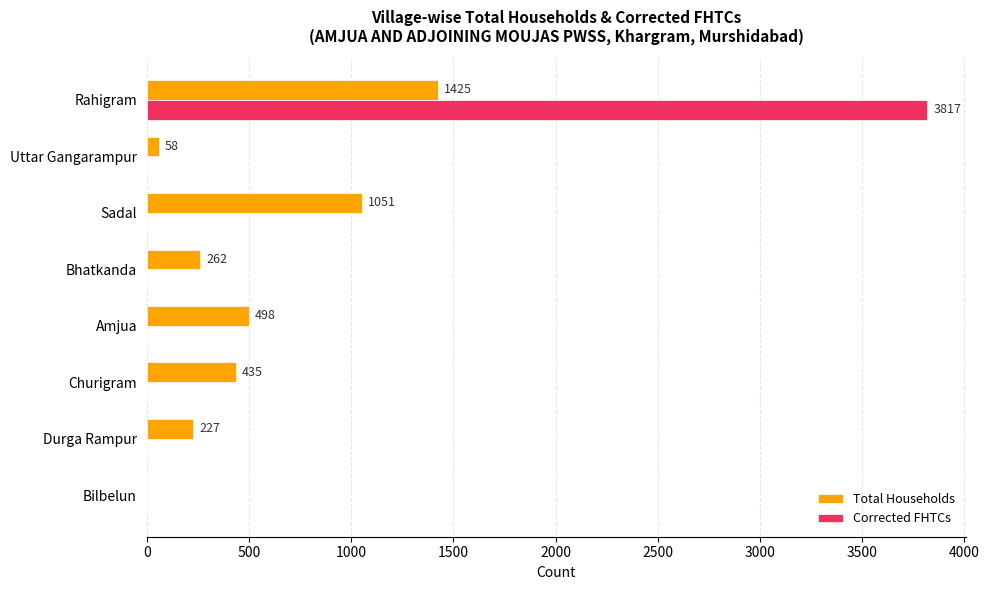

What is the average value of the Corrected FHTCs series?

477